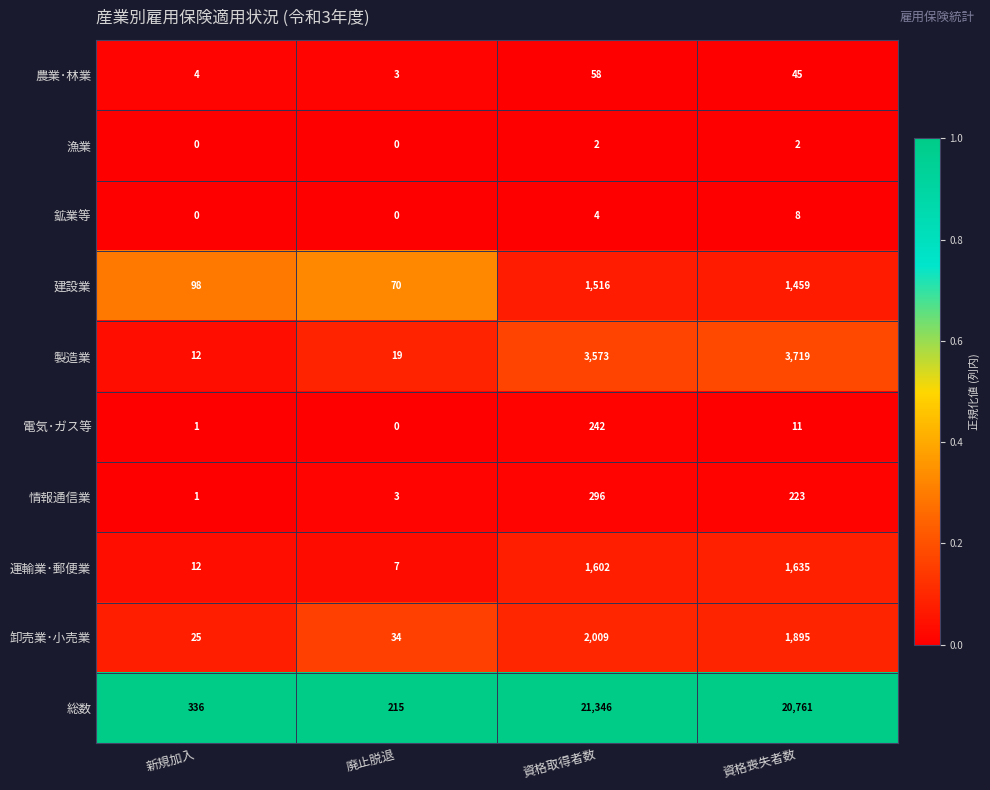

Is it true that 鉱業等 equals -5 at 廃止脱退?

False